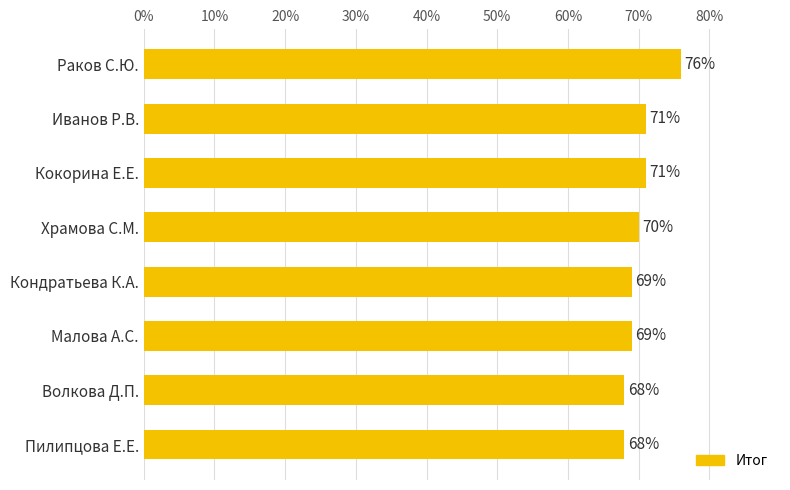

How many bars are there in total?

8